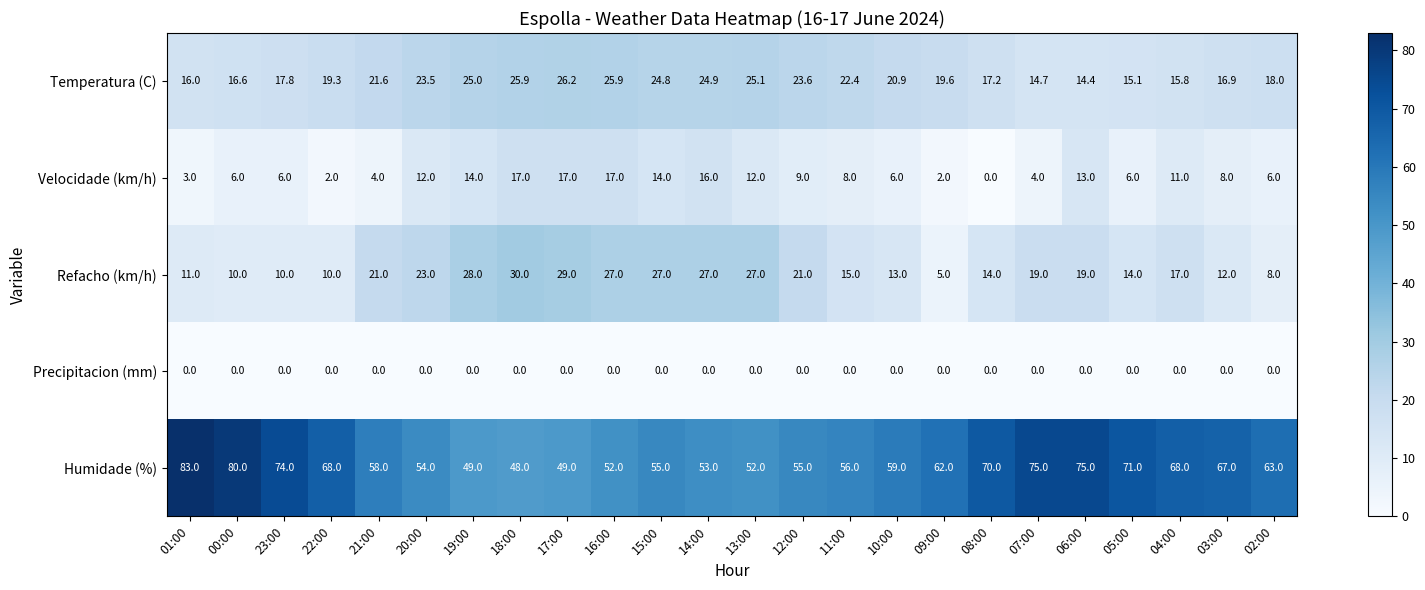

True or false: Velocidade (km/h) has a value of -6.1 at 08:00.

False